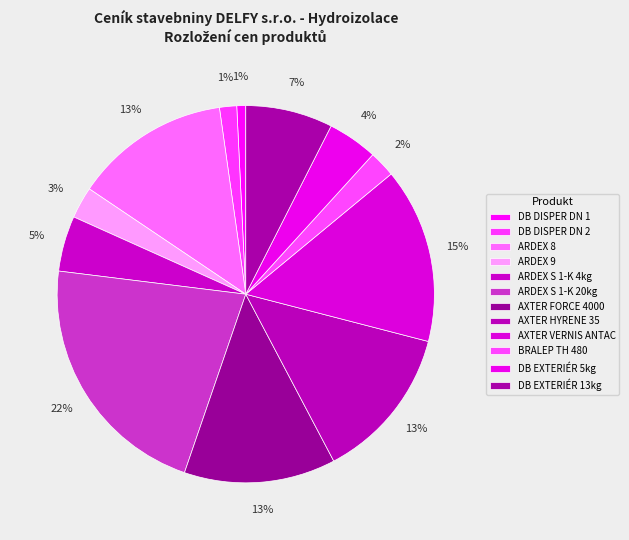

How many slices are in this pie chart?

12